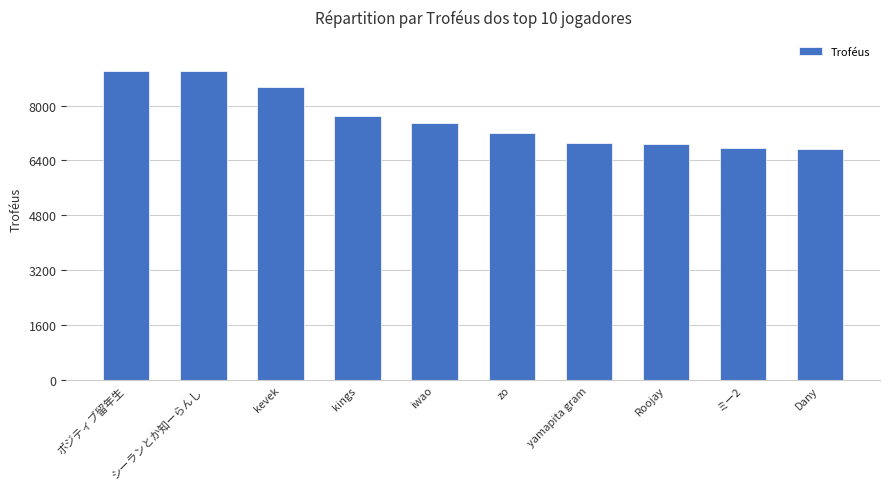

Where is the data nearest to the value 7869?

kings